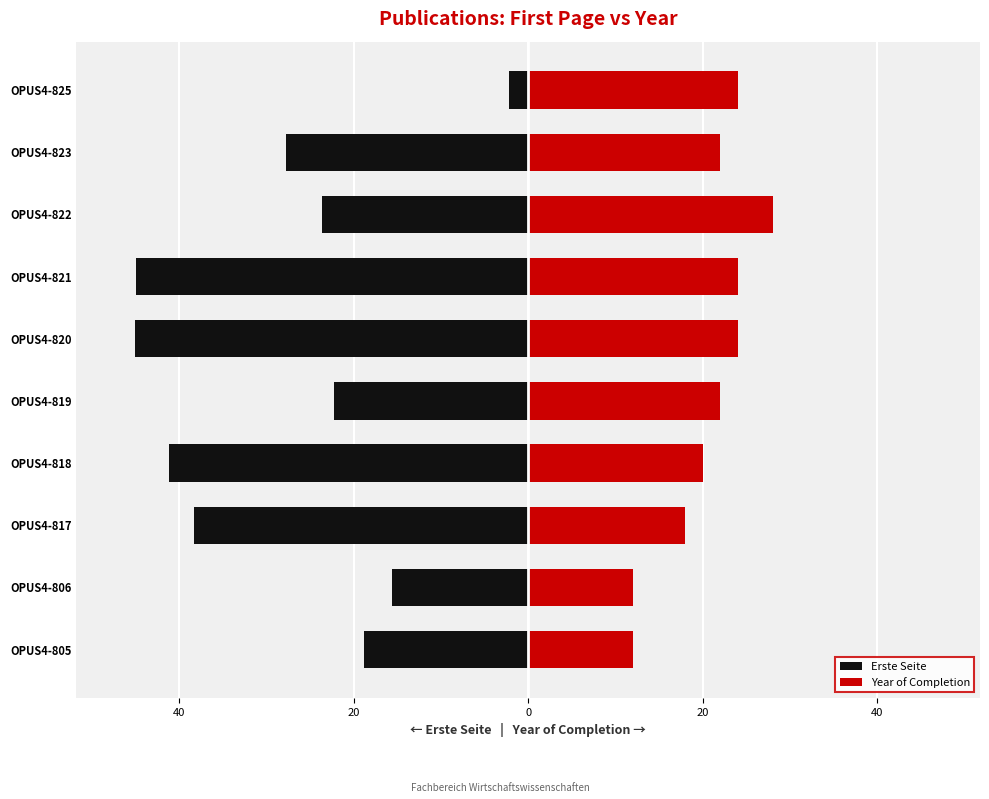

How many bars are there in each group?

2